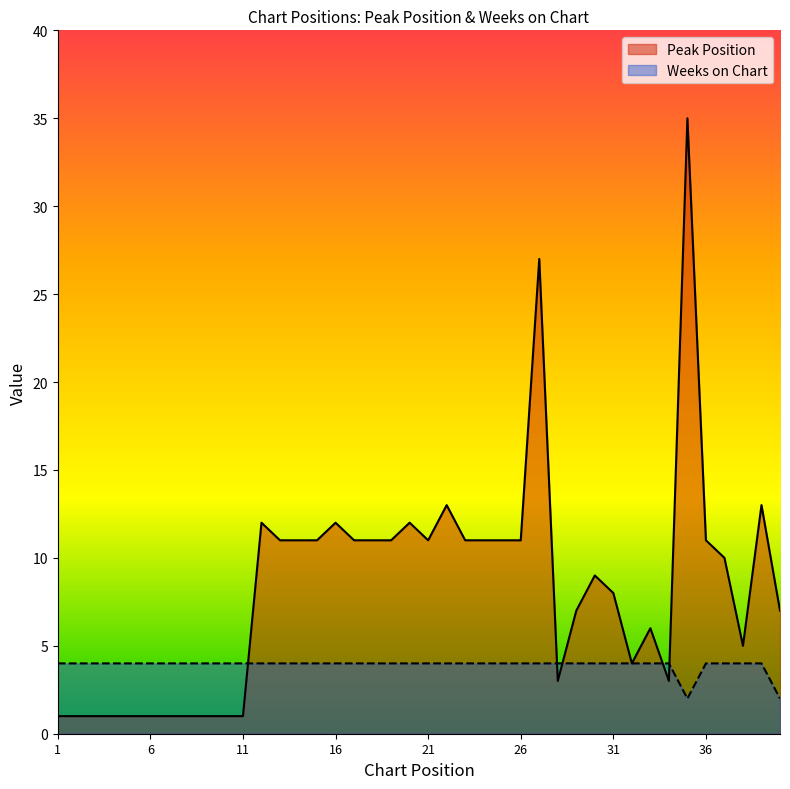

Which series has the widest spread of values?

Peak Position